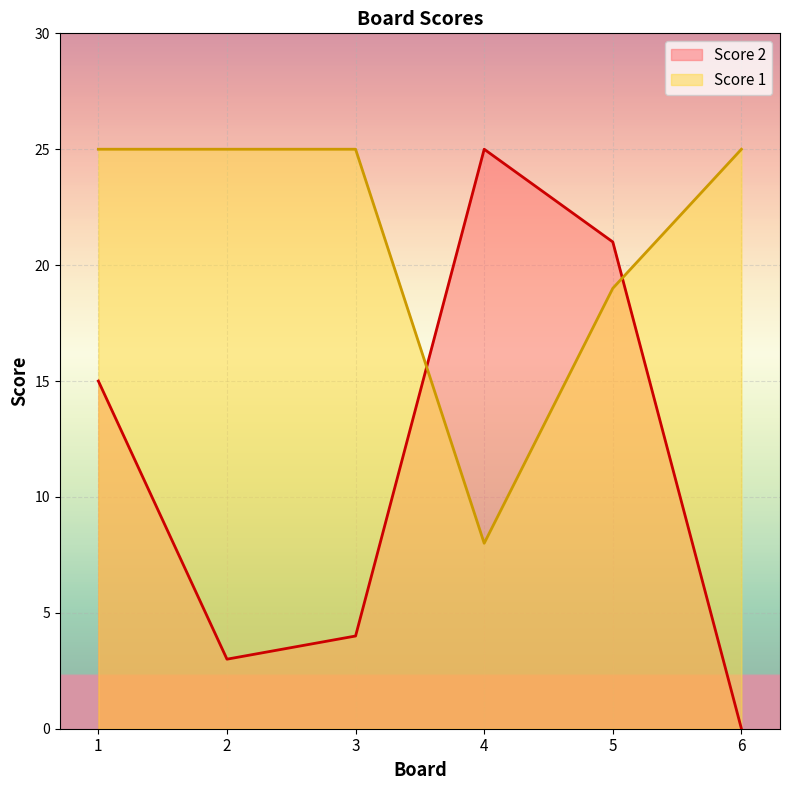

True or false: Score 1 has more than 2 points higher than both neighbors.

False